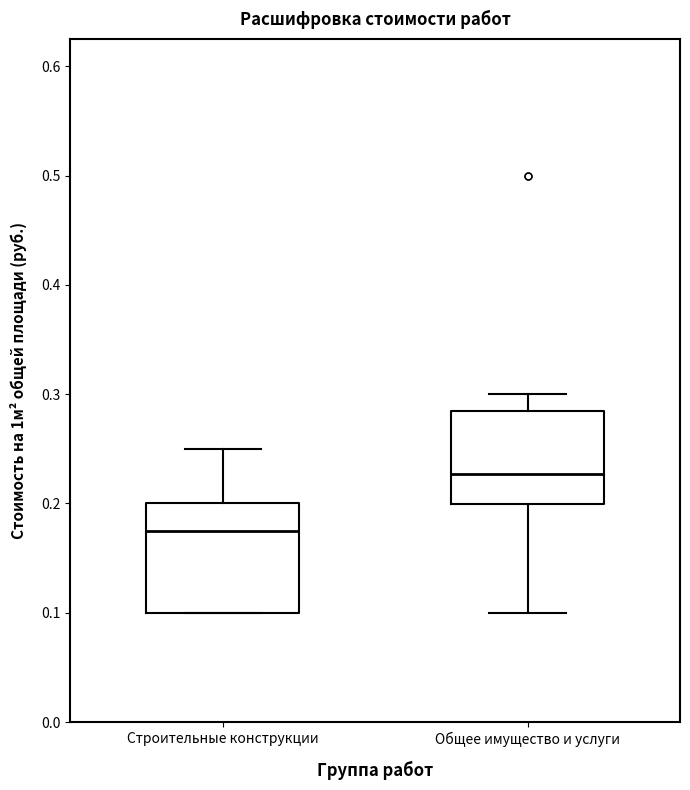

Comparing the boxes themselves (not the whiskers), which one is the tallest?

Строительные конструкции